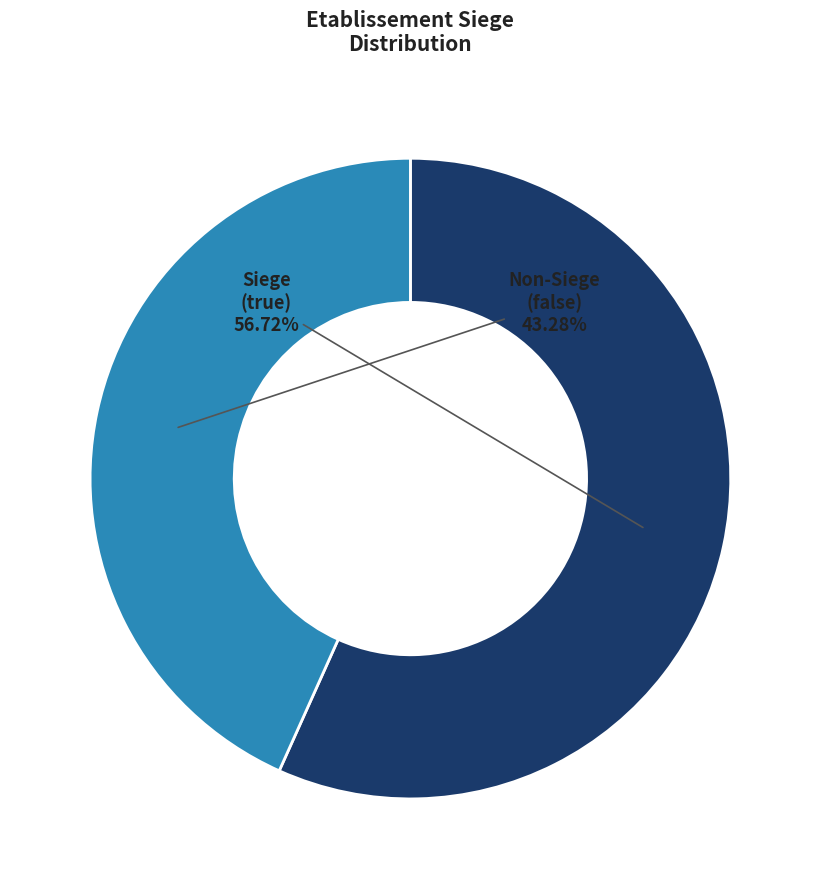

What is the largest slice in the pie chart?

Siege (true)